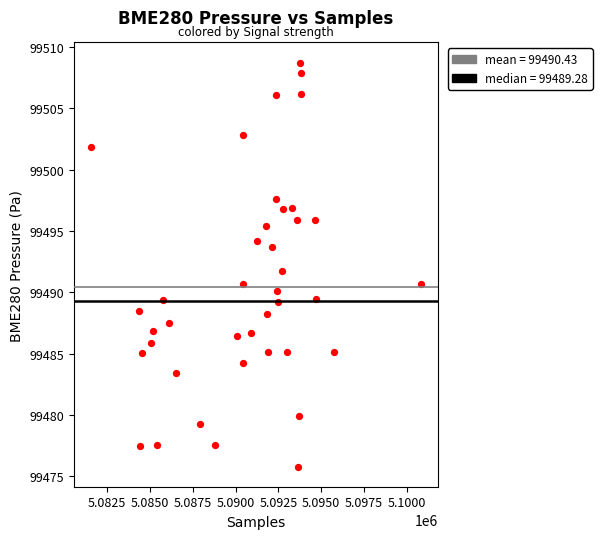

What is the range of Y values (max minus min)?

32.9